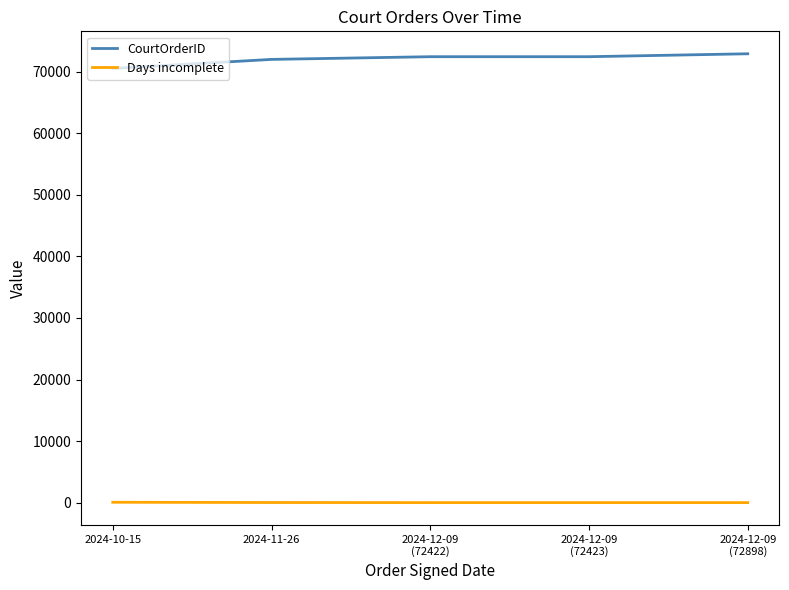

What is the total value across all series at 2024-12-09
(72423)?

72445